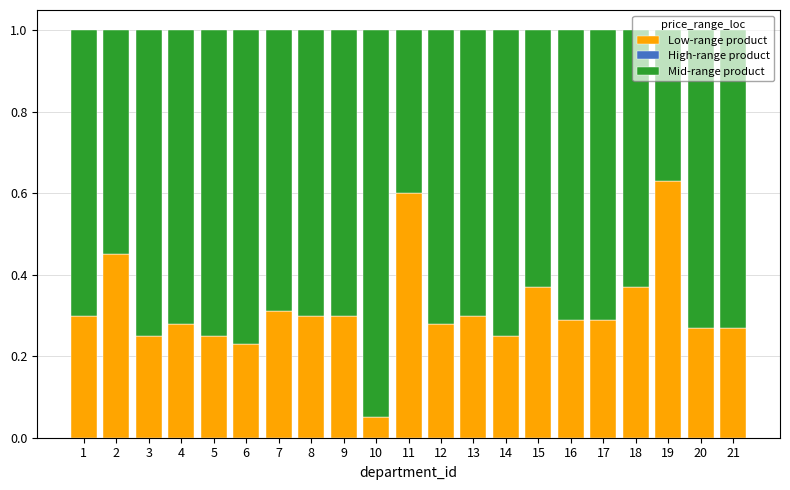

Which category has the highest value in the Low-range product series?

19